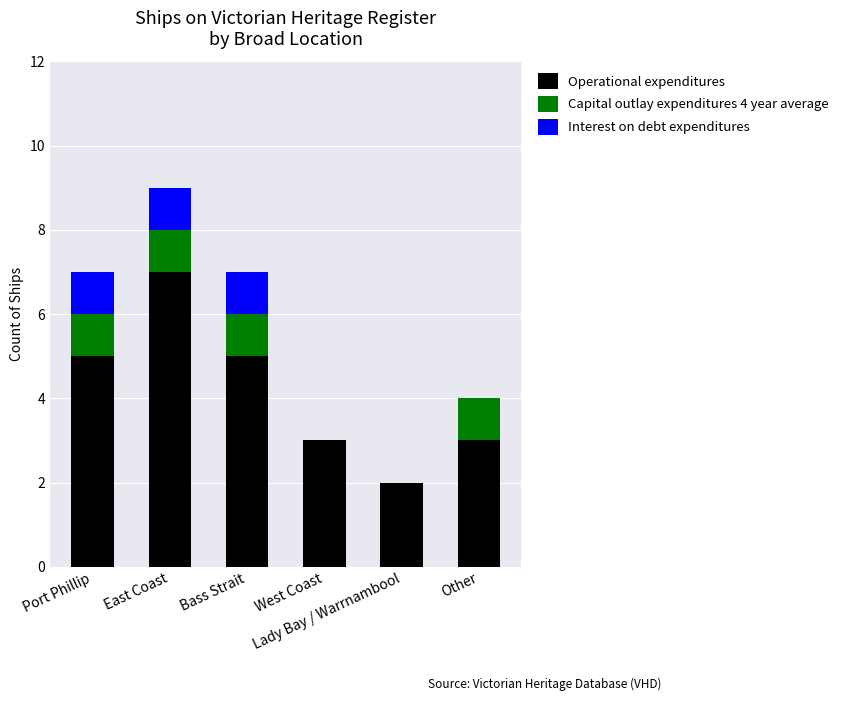

What is the sum of all Operational expenditures values?

25